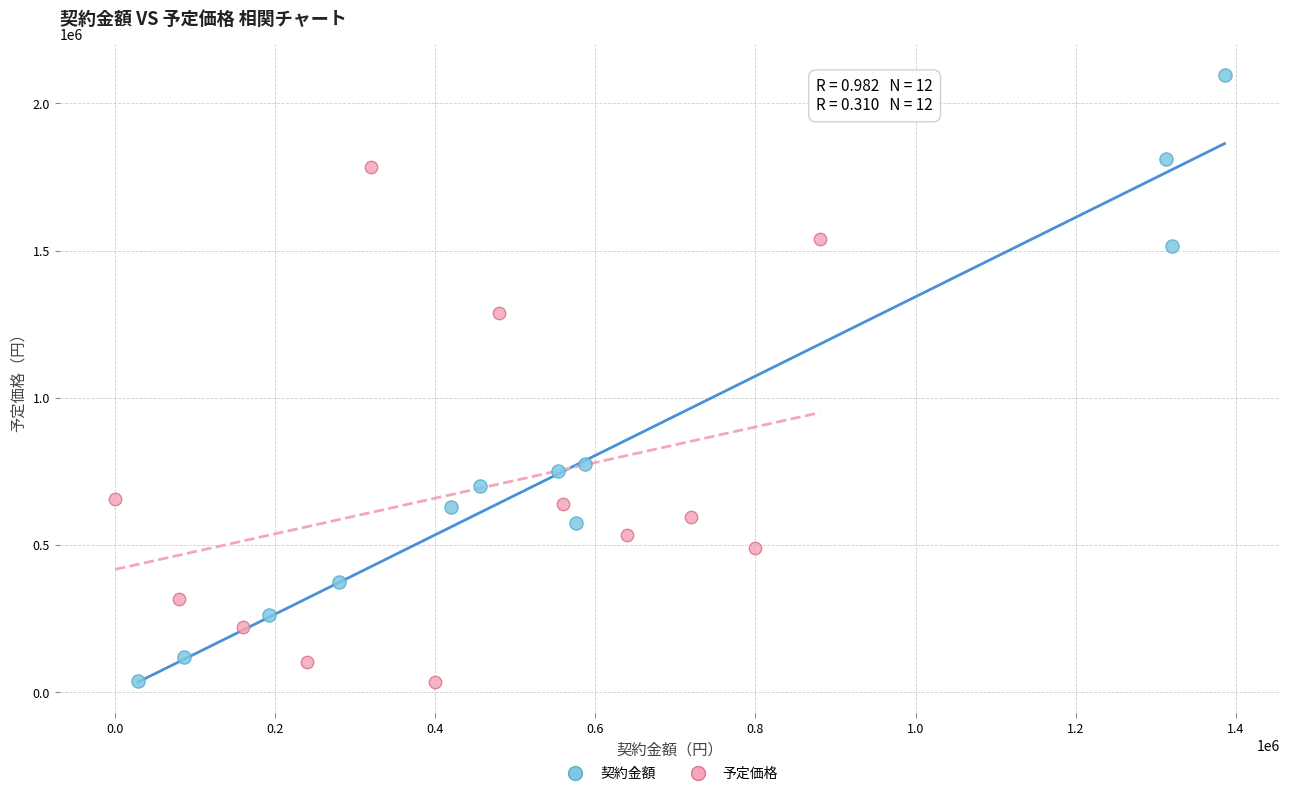

What are all the series names shown in the legend?

契約金額, 予定価格